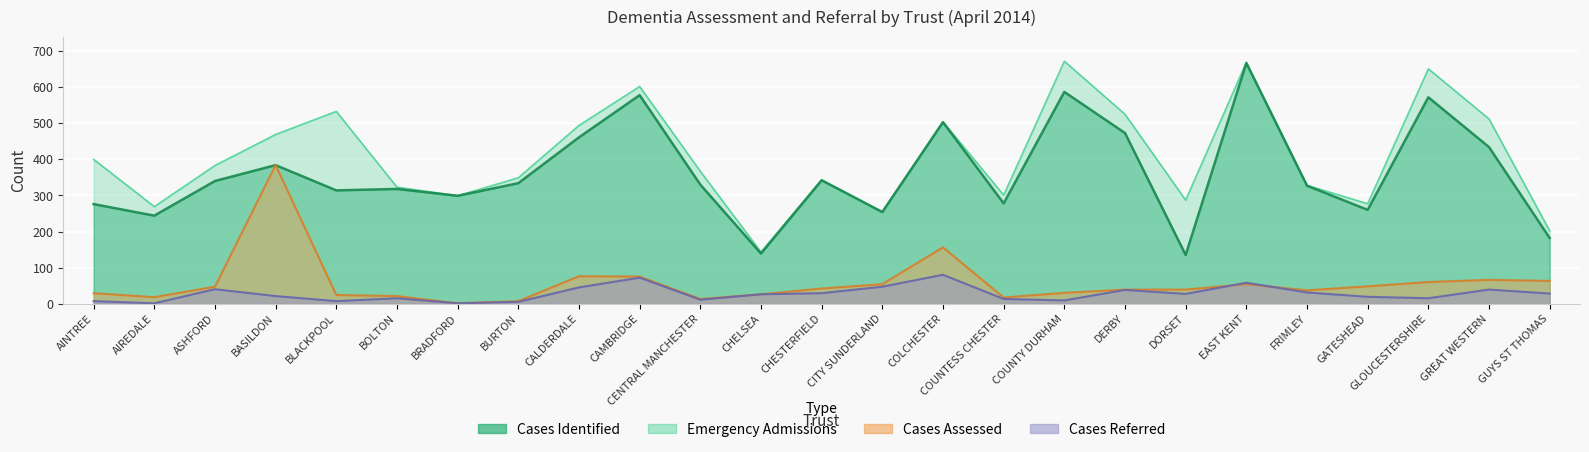

Which series has the largest total across all categories?

emergency_admissions